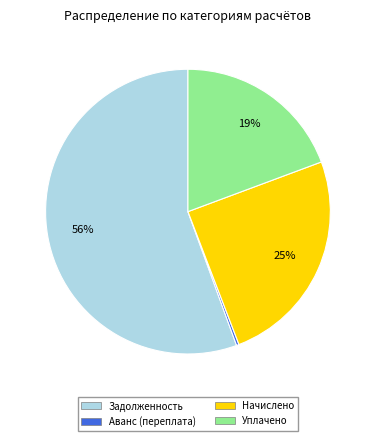

Is there a majority slice in this chart?

Yes